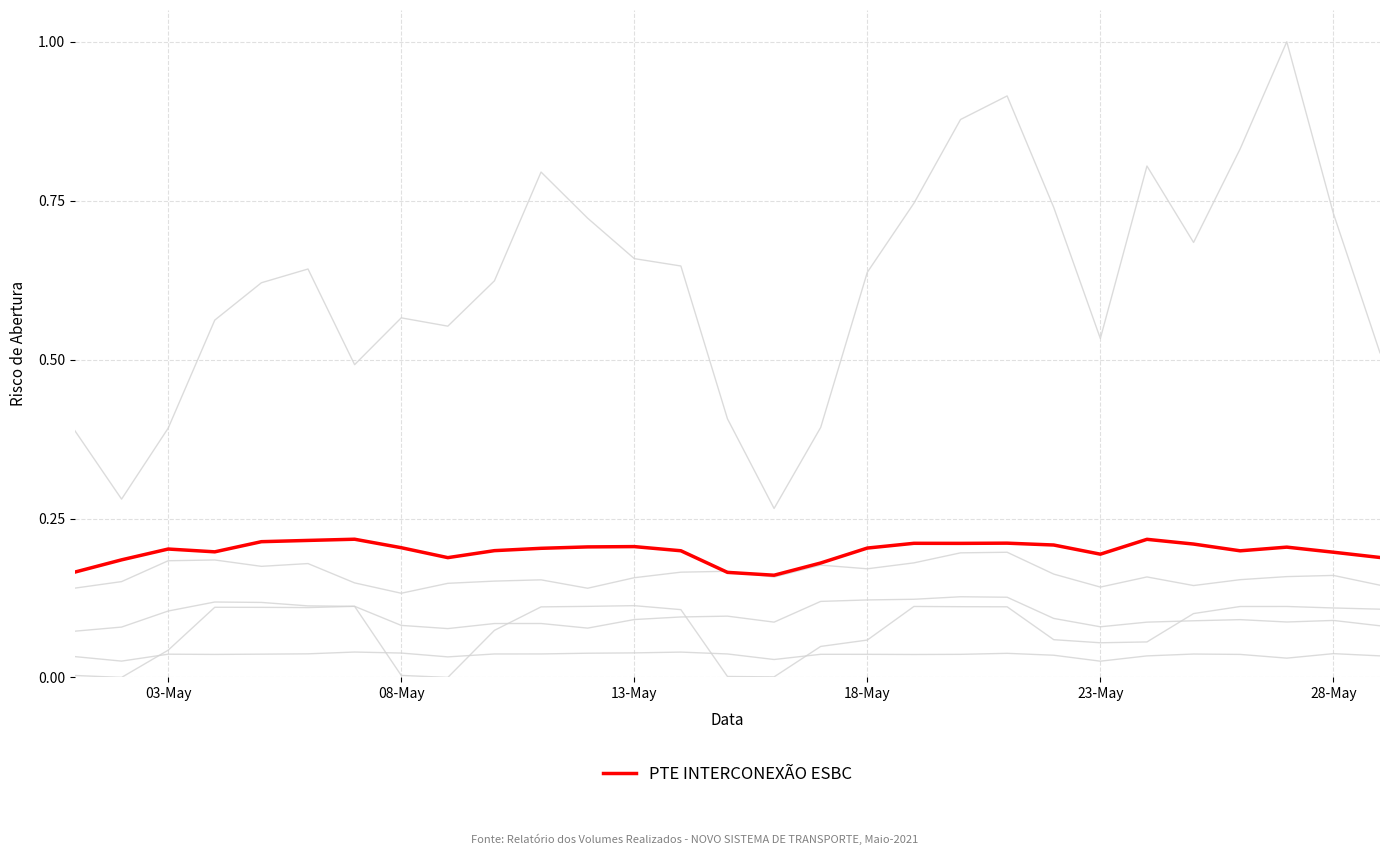

How many lines are shown in the chart?

6